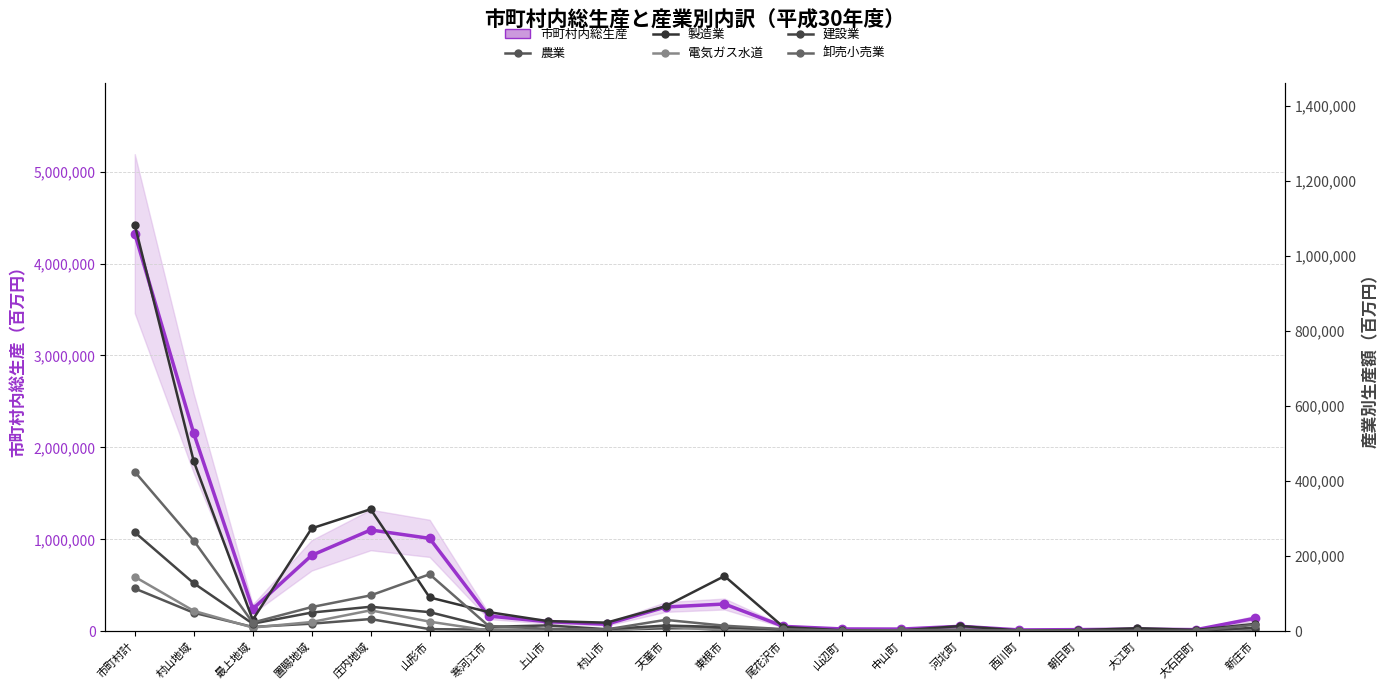

What is the greatest value displayed?

4324602